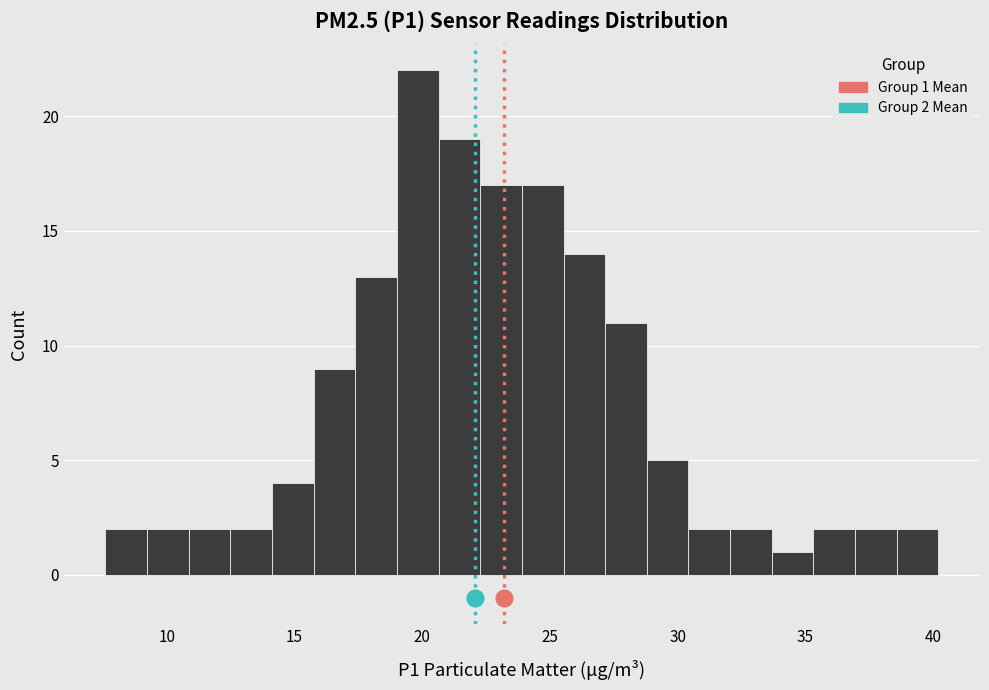

Around what value on the x-axis is the tallest bar? Give the approximate position of its centre, as read against the axis.

20.0